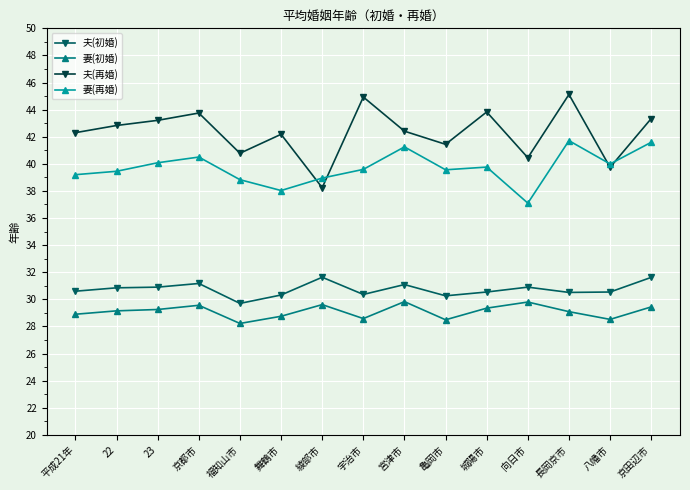

What is the sum of all 妻(初婚) values?

436.5